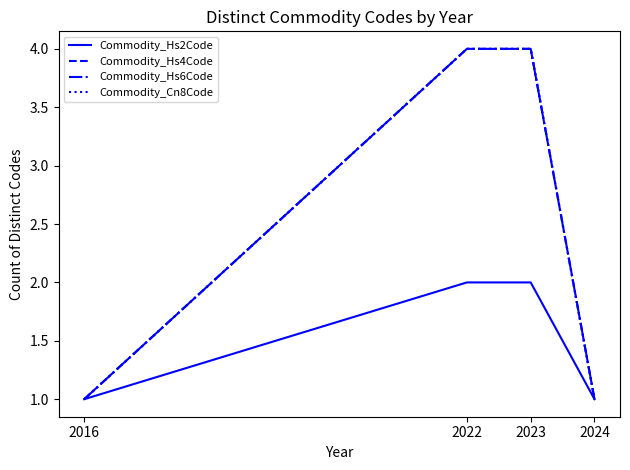

Which has a higher value, 2022 or 2023?

2022